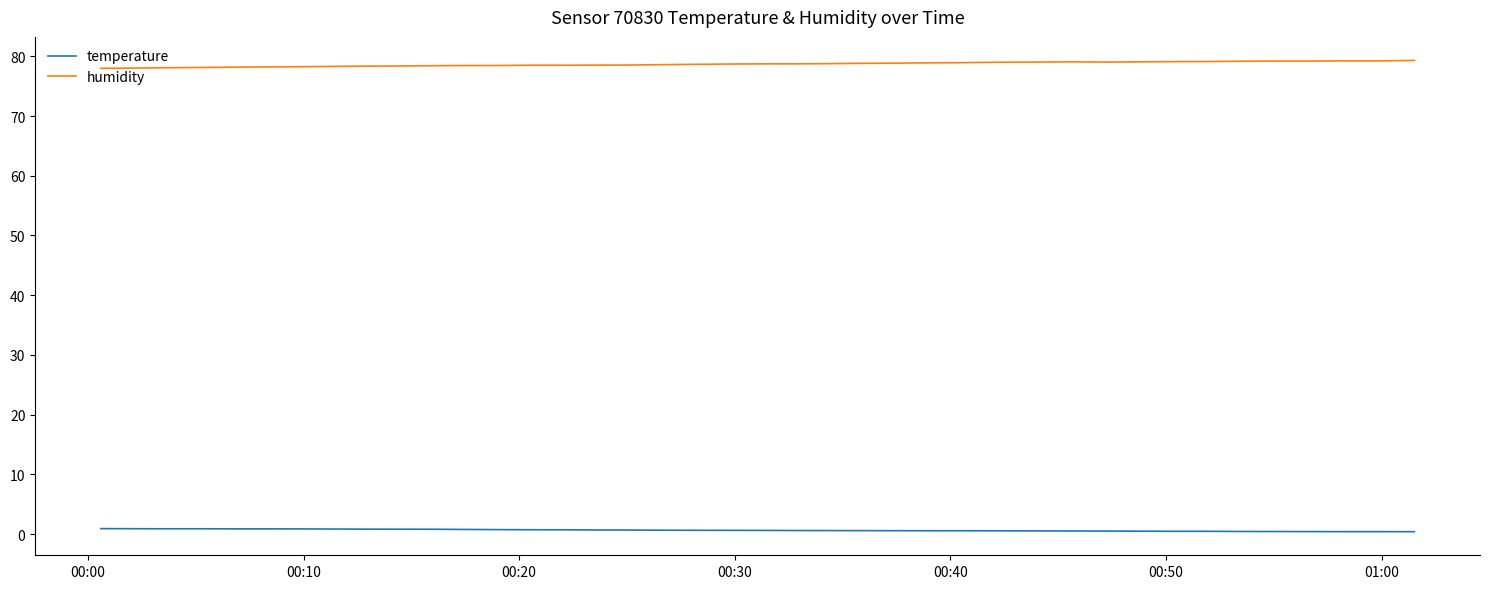

True or false: temperature and humidity cross at least once.

False